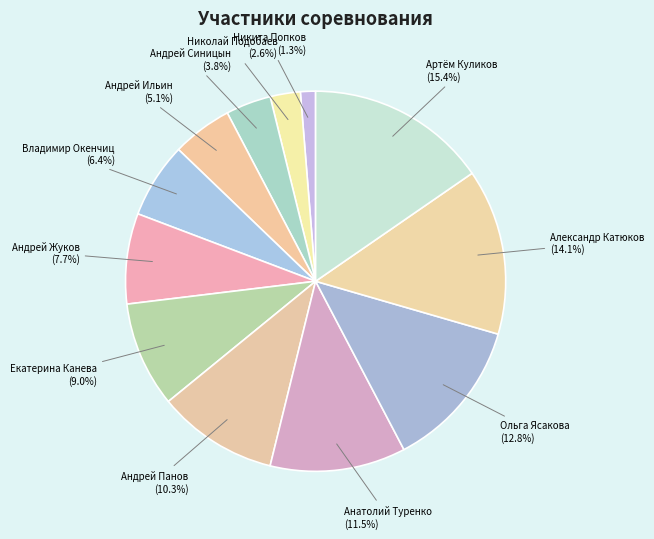

What percentage do Артём Куликов and Андрей Жуков together represent?

23.1%